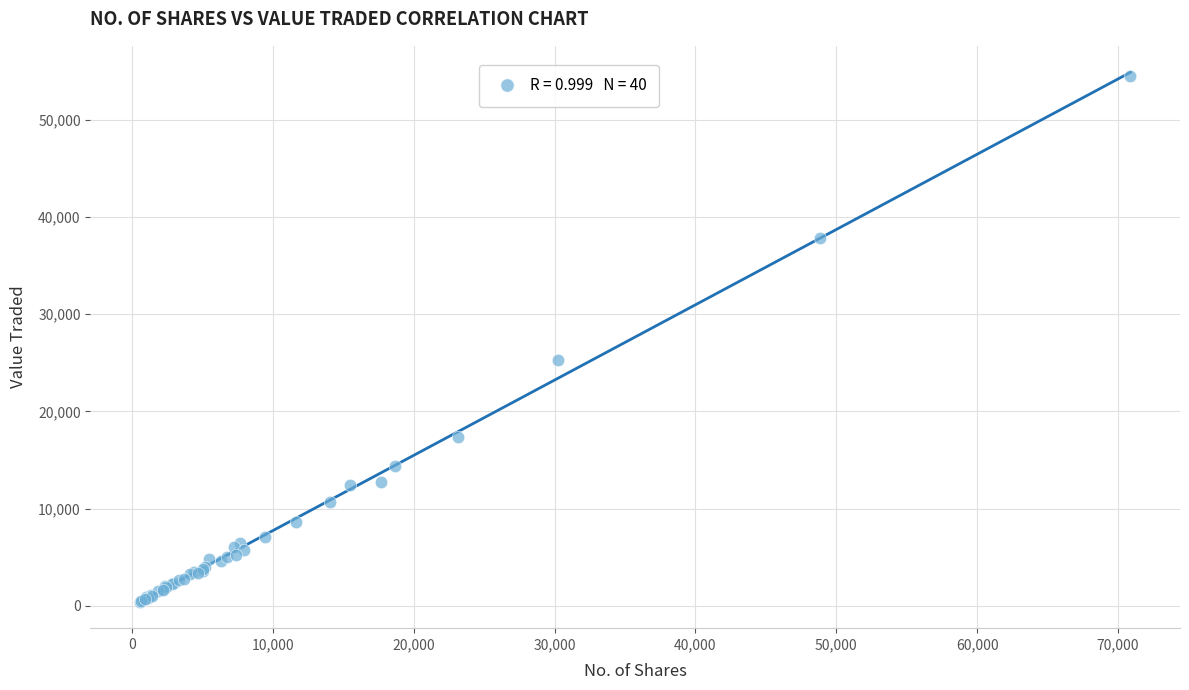

What Y value in the scatter plot is closest to 27450?

25323